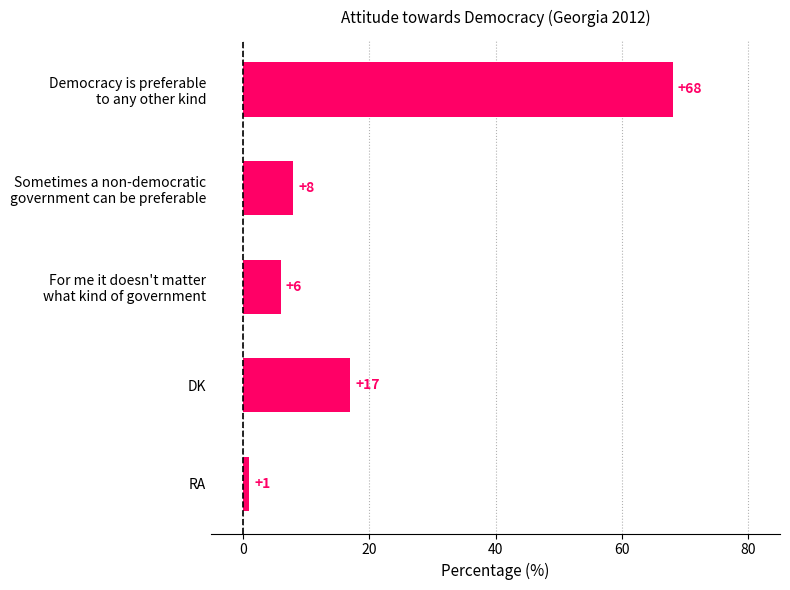

What is the difference between the second highest and second lowest values?

11